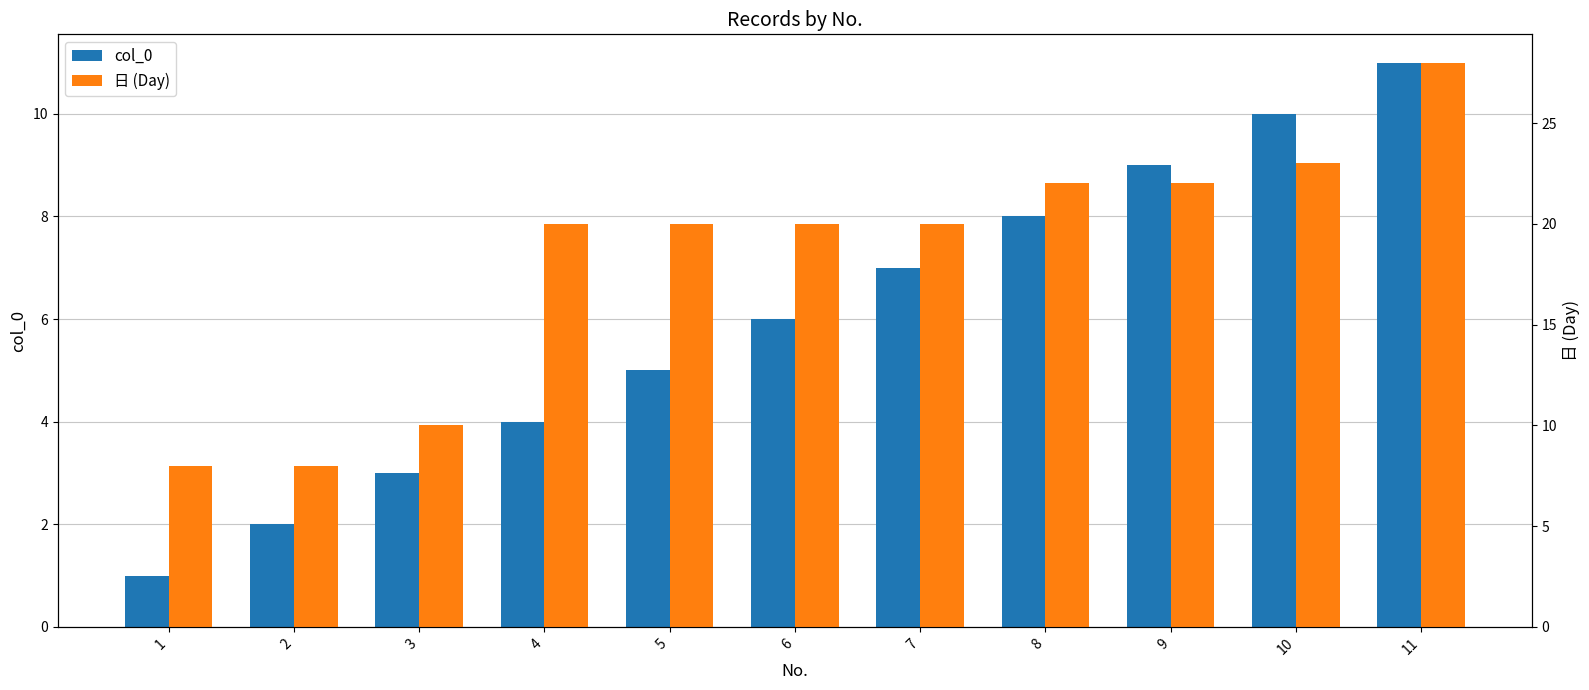

Reading right to left, list all the values displayed in this chart.

col_0: 11	10	9	8	7	6	5	4	3	2	1
日 (Day): 28	23	22	22	20	20	20	20	10	8	8